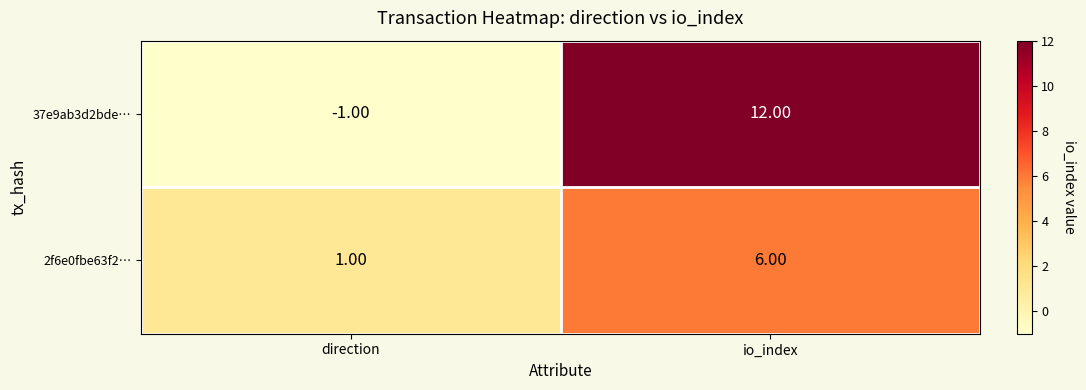

How many series are shown in this chart?

2